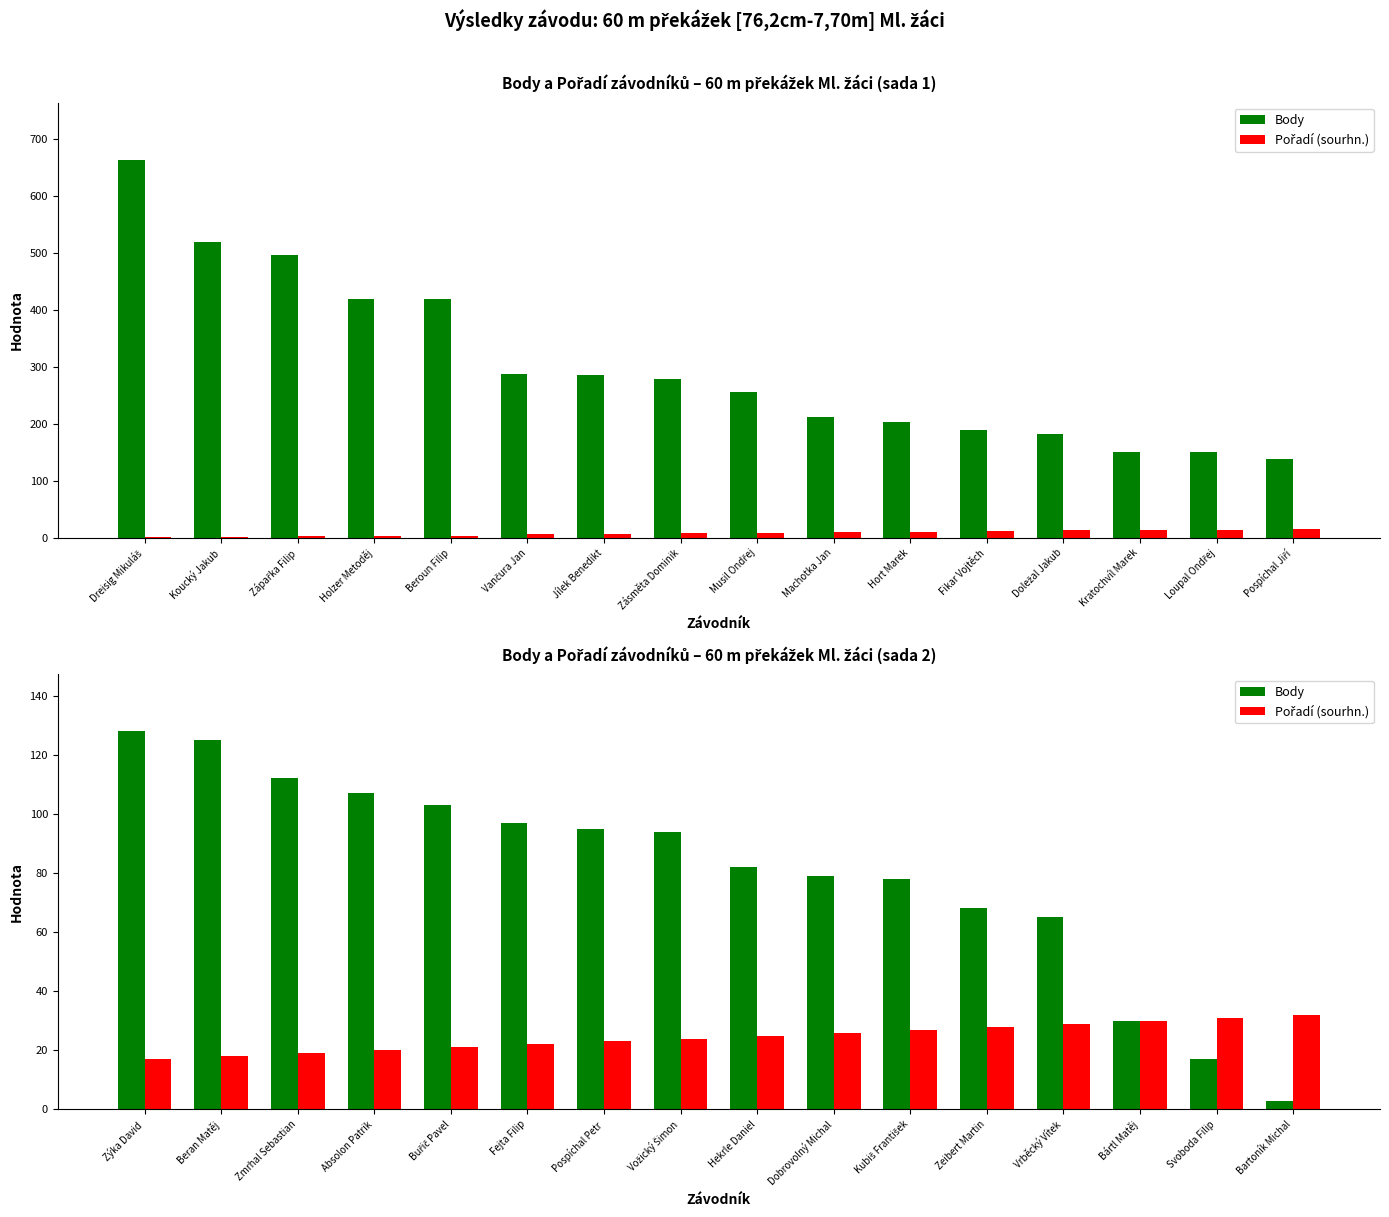

Which category has the lowest value in the Body series?

Bartoník Michal